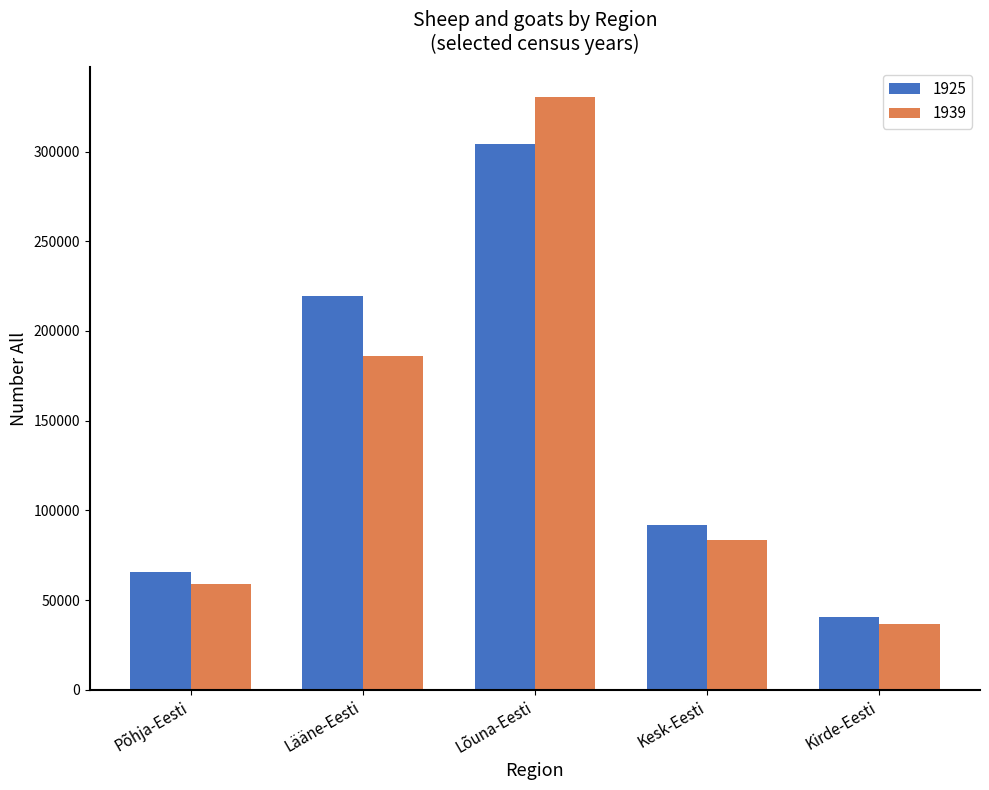

Which label corresponds to the smallest value in the chart?

Kirde-Eesti